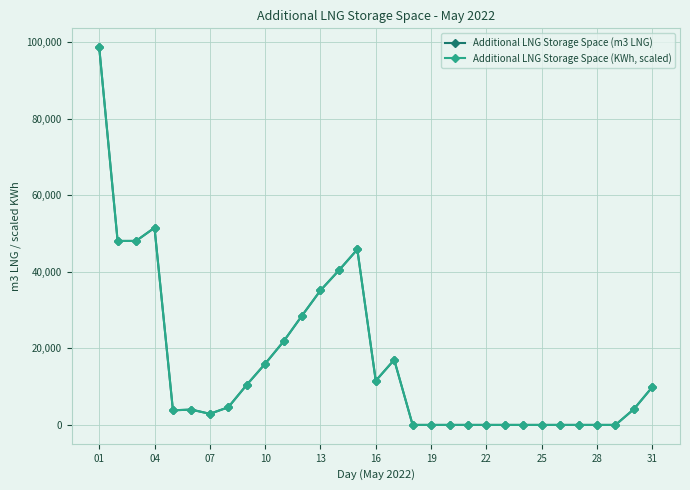

How many values in the Additional LNG Storage Space (KWh, scaled) series exceed 4123?

16